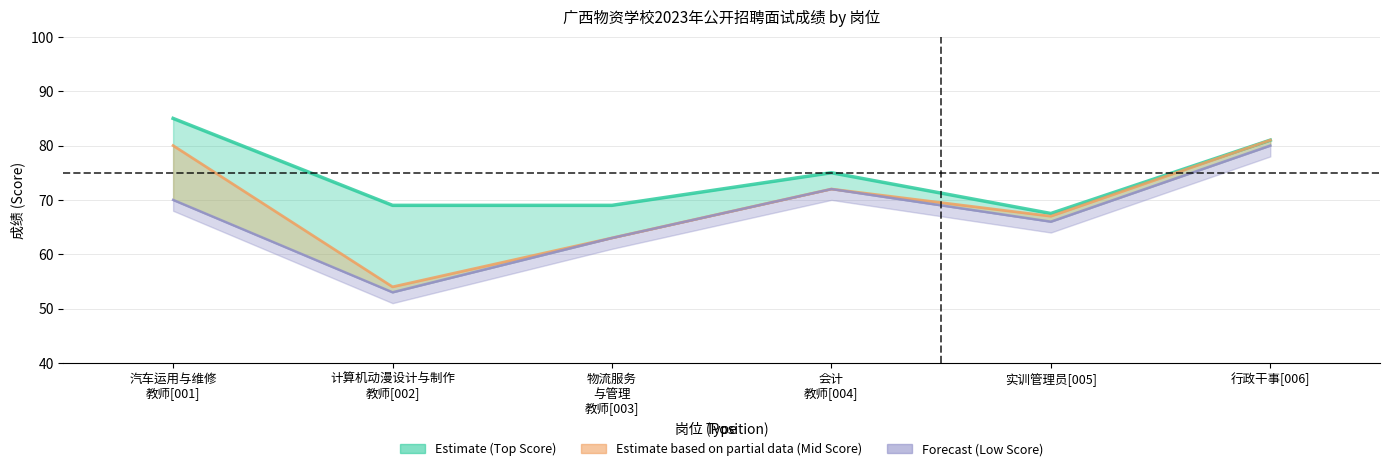

What are all the series names shown in the legend?

Estimate (Top Score), Estimate based on partial data (Mid Score), Forecast (Low Score)